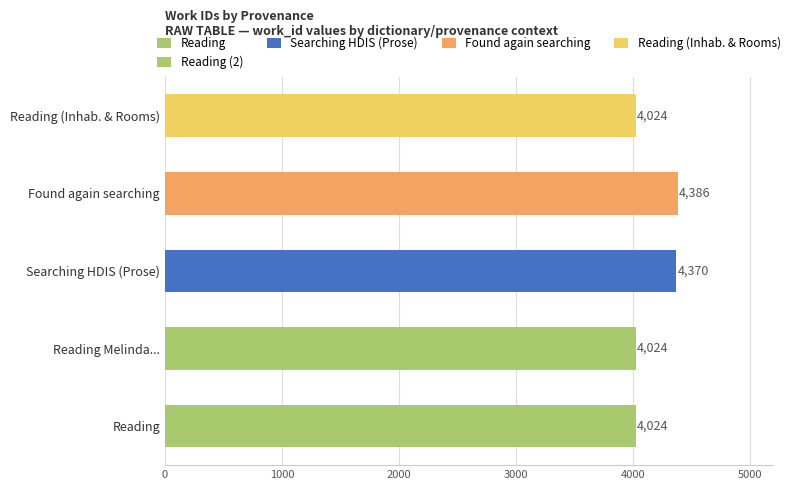

The chart shows a value of 7038 at Reading Melinda.... True or false?

False